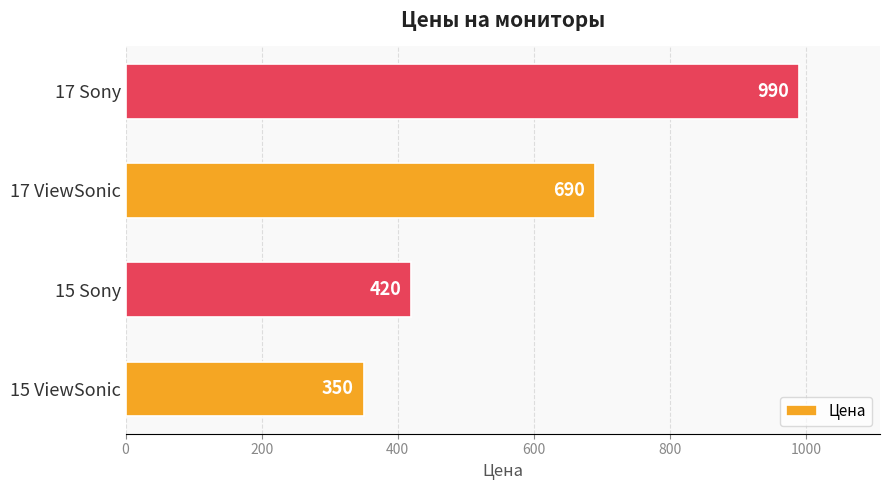

The chart shows a value of 420 at 15 Sony. True or false?

True